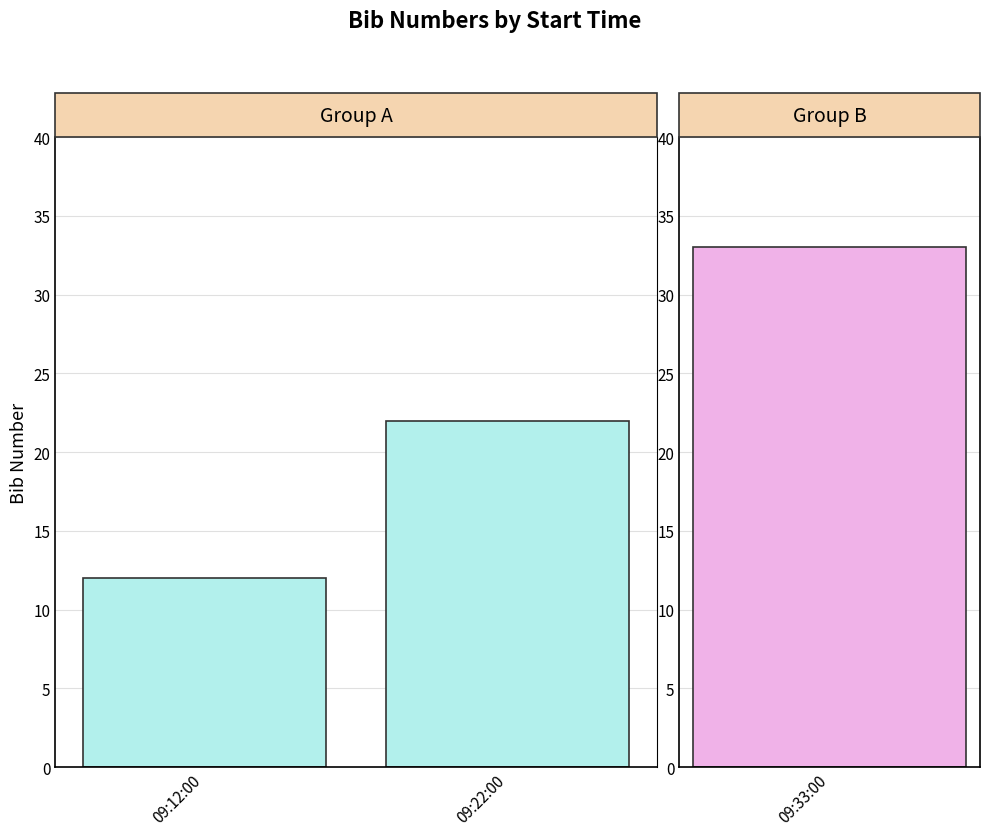

Which has a higher value, 09:12:00 or 09:22:00?

09:22:00